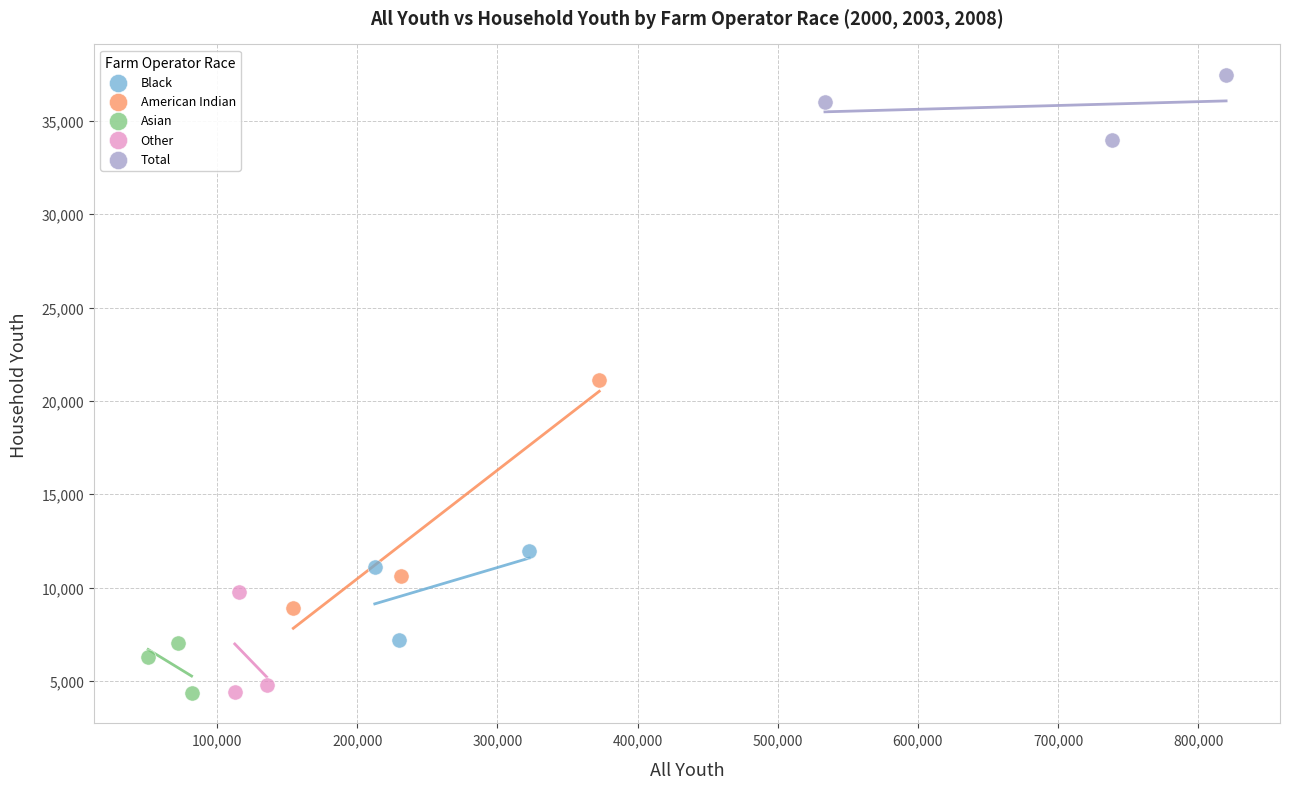

Which series has the widest spread of Y values?

American Indian